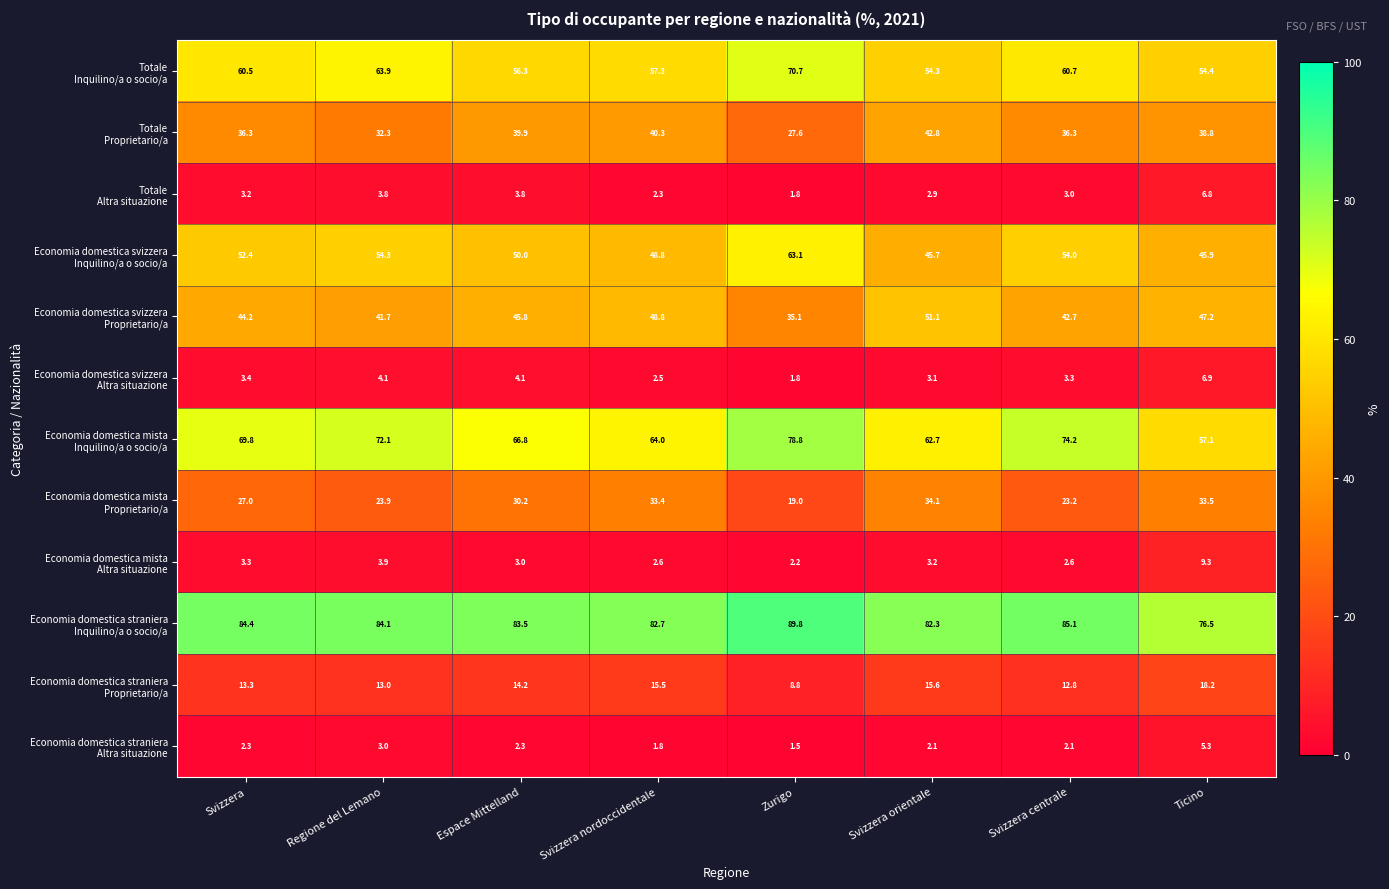

Which label corresponds to the largest value in the chart?

Zurigo